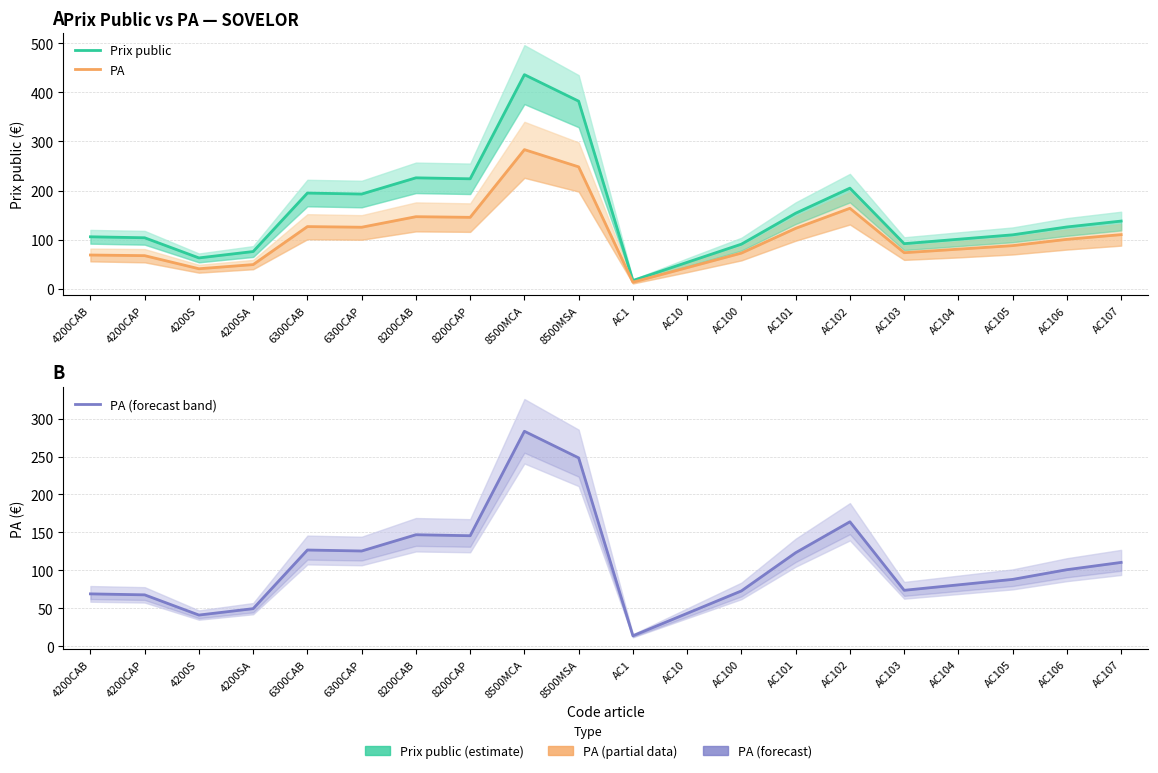

True or false: PA has more than 1 interior local peaks.

True